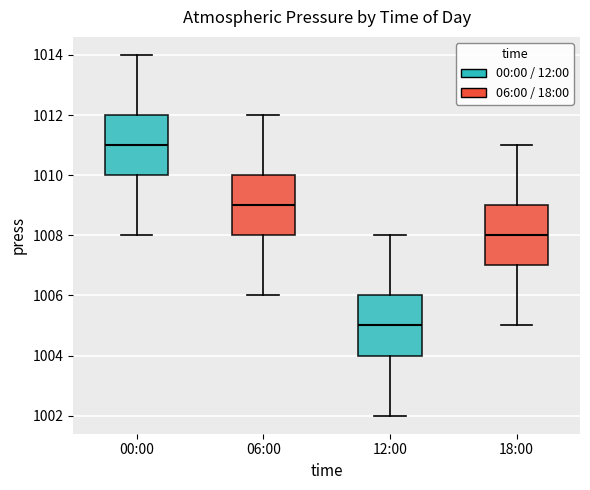

Which box's median line is the highest?

00:00